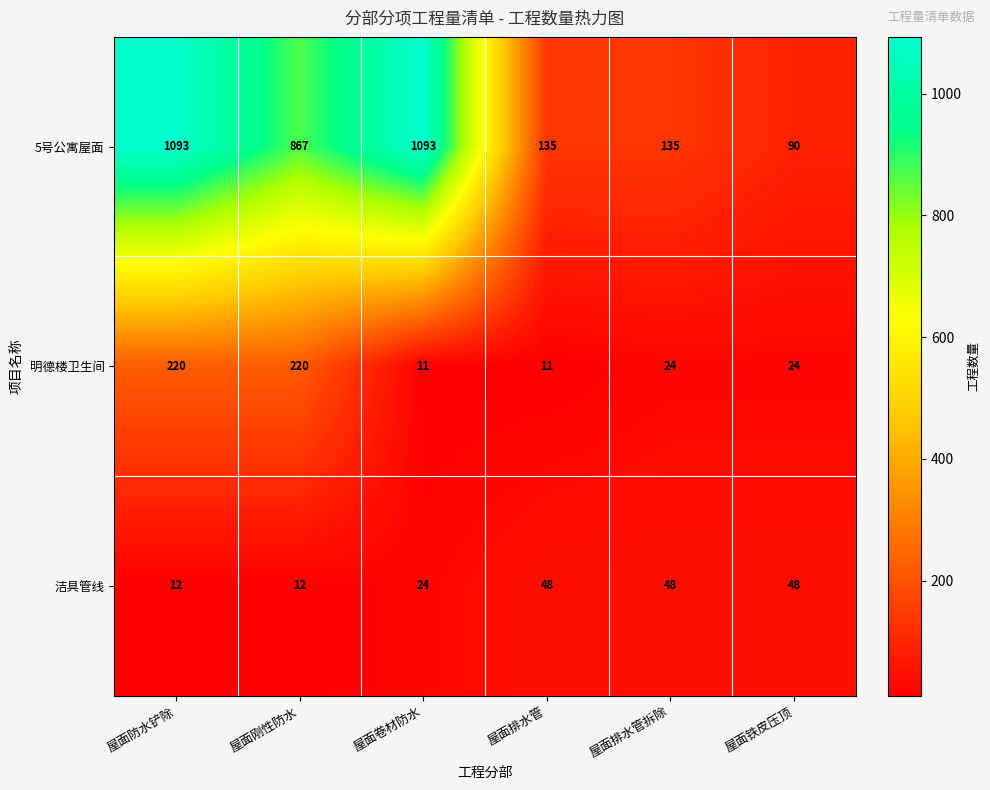

Rank the series at 屋面刚性防水 from lowest to highest value.

洁具管线, 明德楼卫生间, 5号公寓屋面